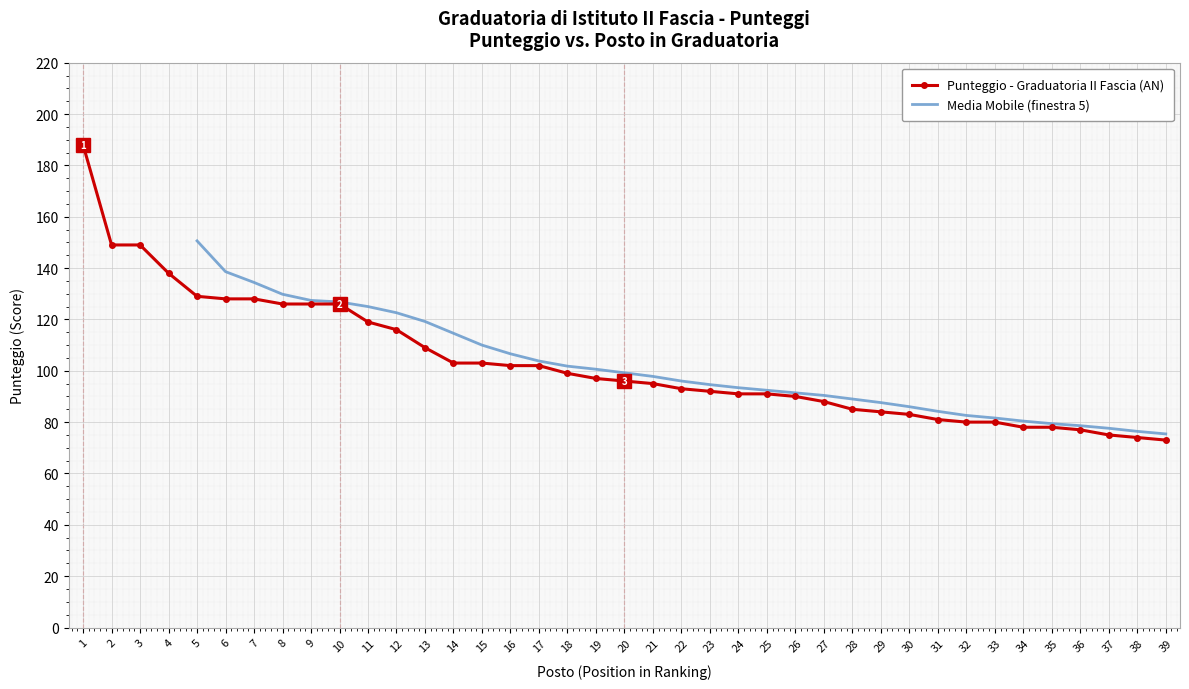

Where is the data nearest to the value 130?

5